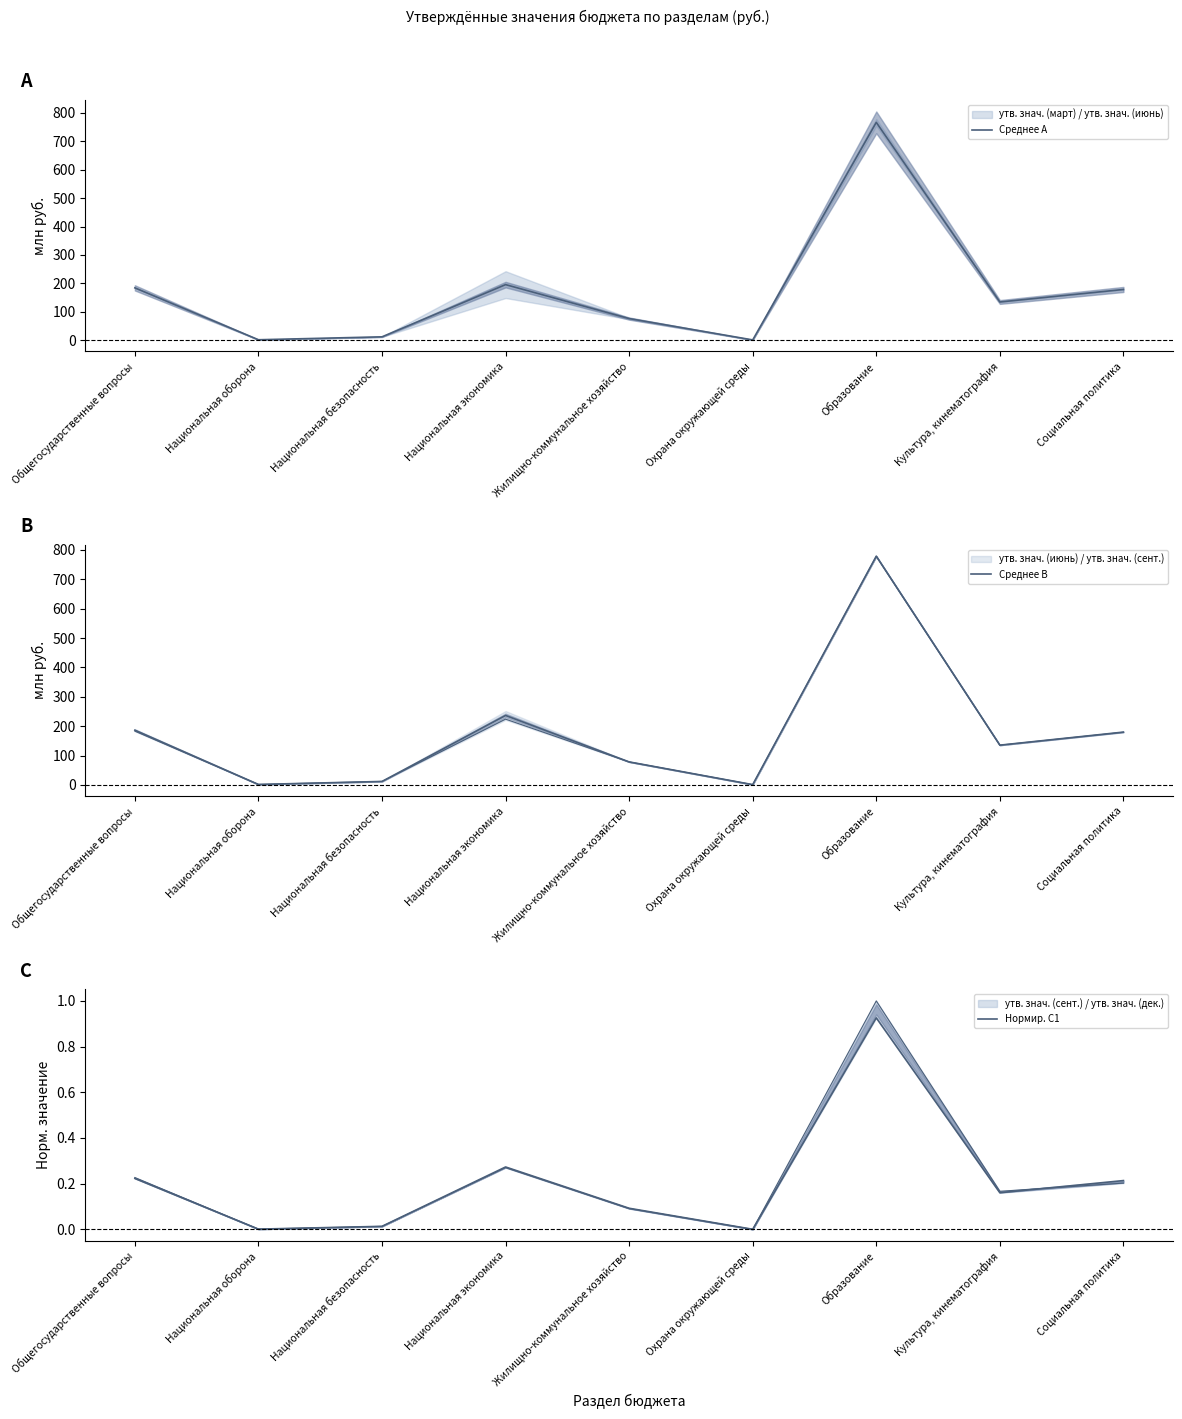

True or false: Среднее B and Среднее A intersect in this chart.

False